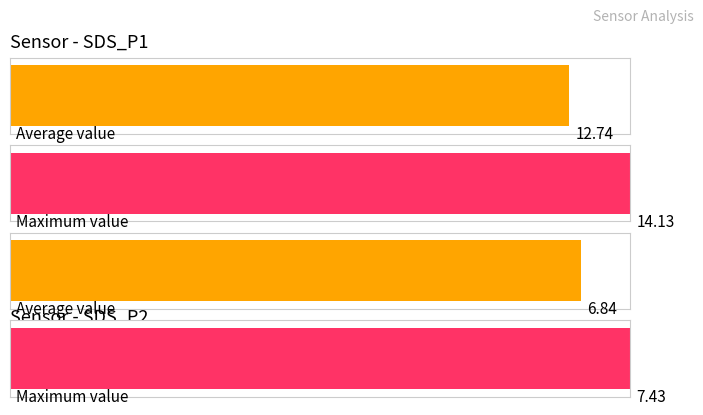

What are all the series names shown in the legend?

SDS_P1, SDS_P2